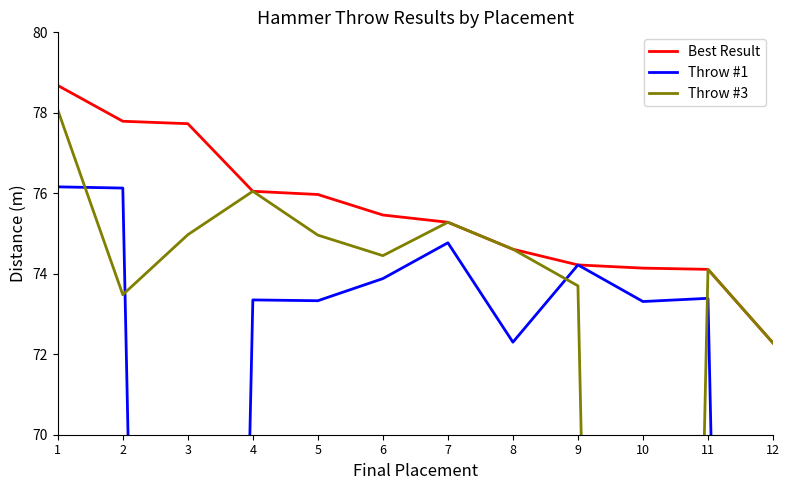

What is the difference between the highest and lowest values at 5?

2.6